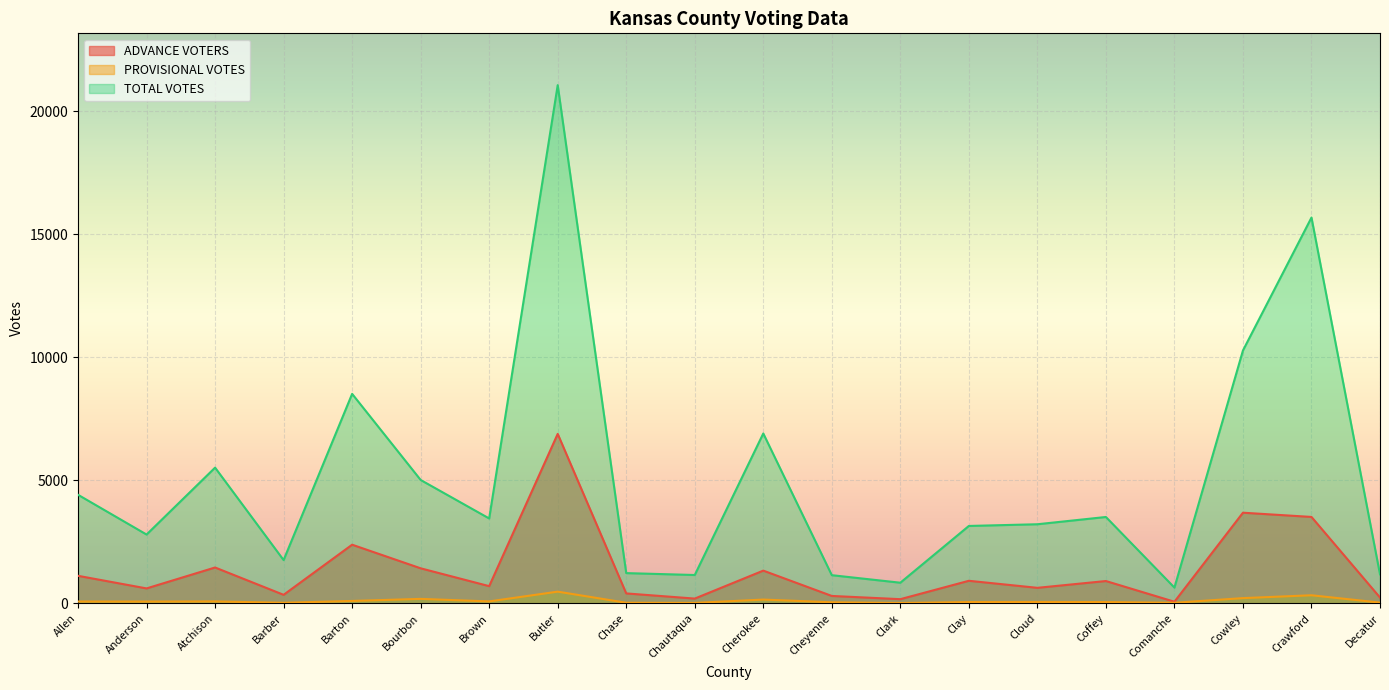

Which label corresponds to the largest value in the chart?

Butler